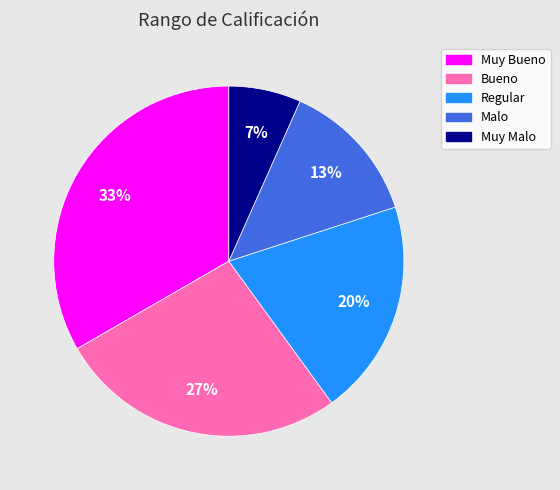

Which has a higher value, Malo or Muy Bueno?

Muy Bueno